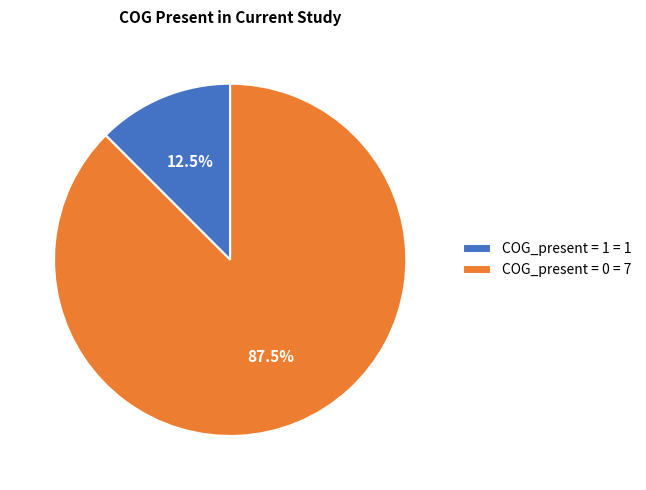

Between COG_present = 1 = 1 and COG_present = 0 = 7, which is larger?

COG_present = 0 = 7